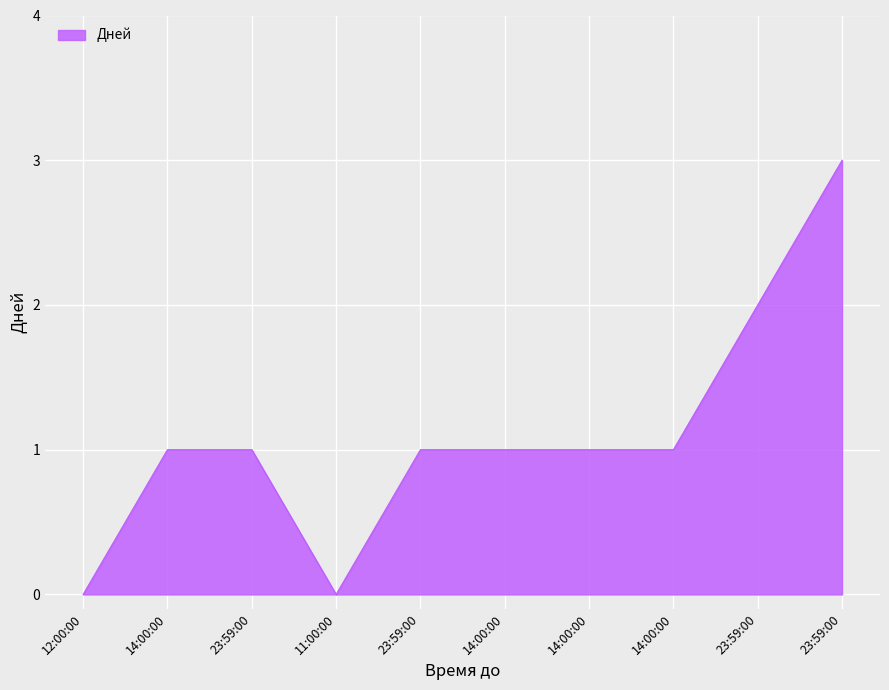

How many lines are shown in the chart?

1